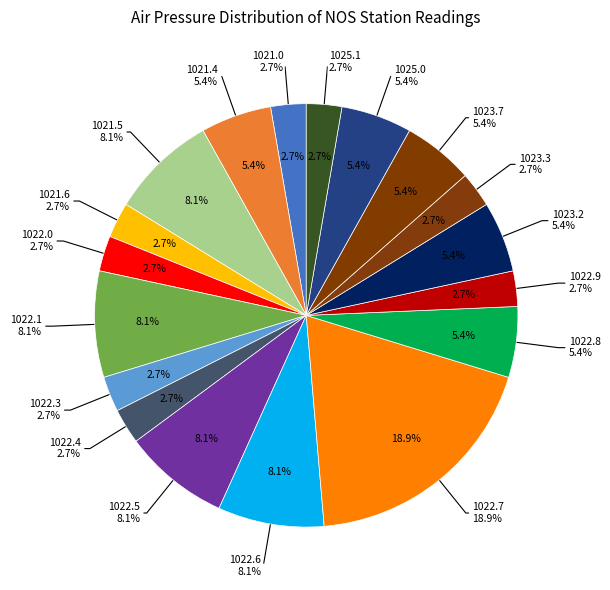

What percentage is the 1021.5 (1) slice, to the nearest percent?

8%